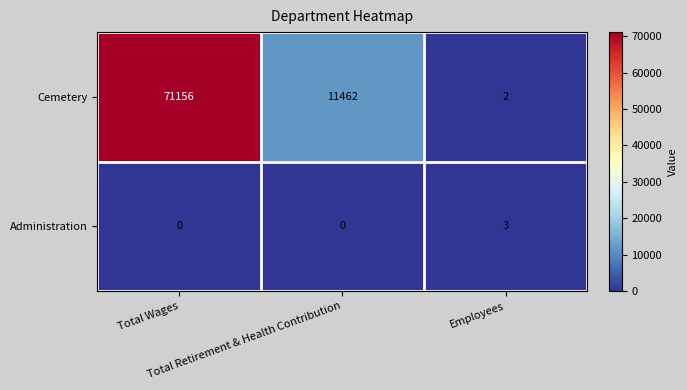

What is the highest value of the Administration series?

3